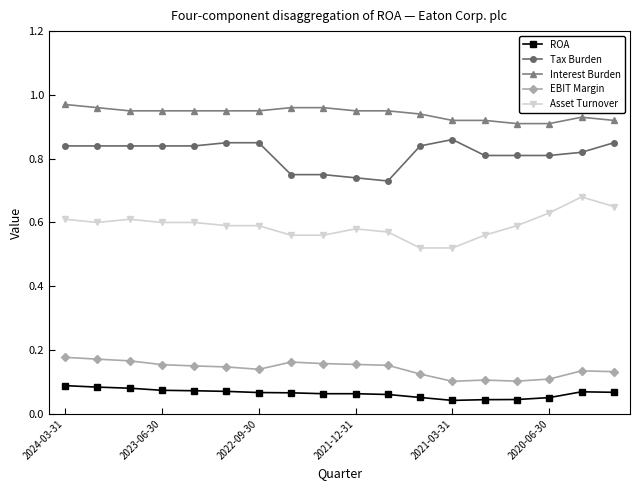

How many Asset Turnover values are between 0 and 1?

18